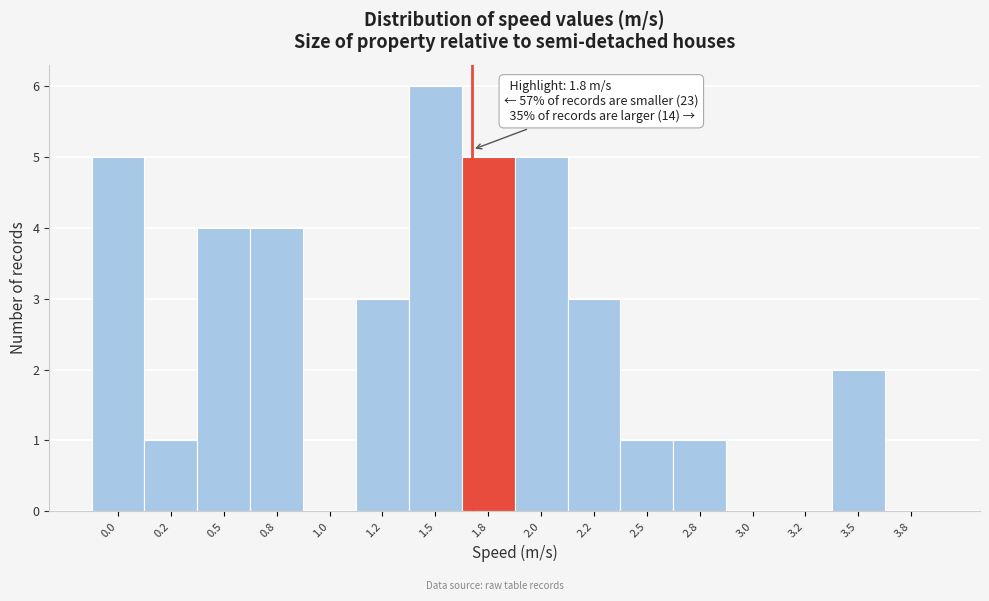

Reading left to right, extract all data points from this chart.

0.0=5	0.2=1	0.5=4	0.8=4	1.0=0	1.2=3	1.5=6	1.8=5	2.0=5	2.2=3	2.5=1	2.8=1	3.0=0	3.2=0	3.5=2	3.8=0